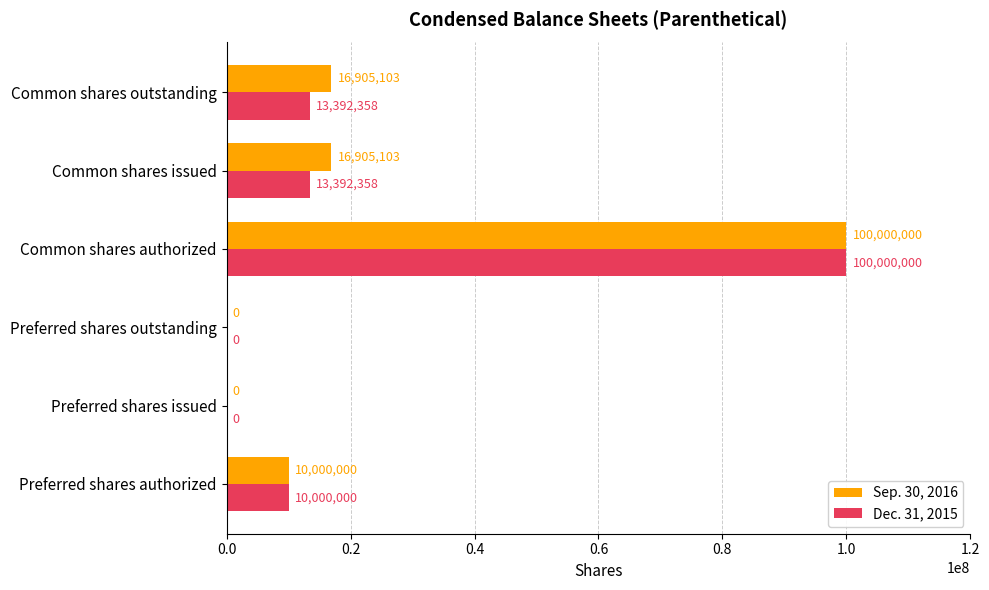

At which category is the sum across all series the highest?

Common shares authorized